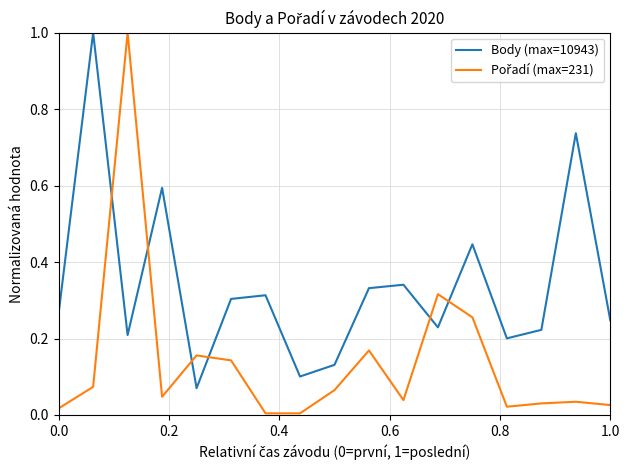

Which series has the largest total across all categories?

Body (max=10943)